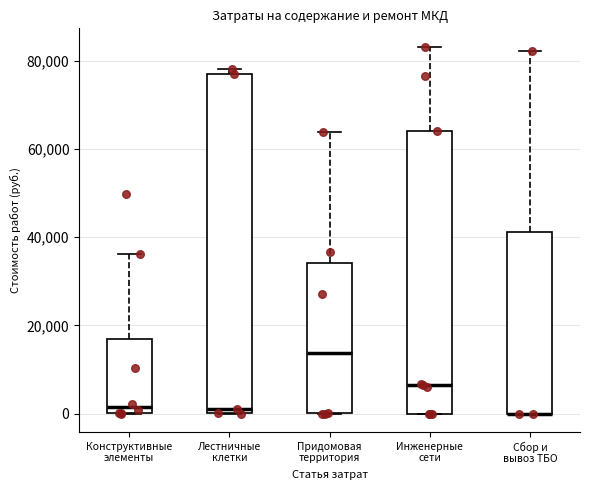

Where does the upper whisker of the box for Придомовая территория end on the y-axis? The values are not printed on the chart, so give them approximately, as read against the axis.

64000